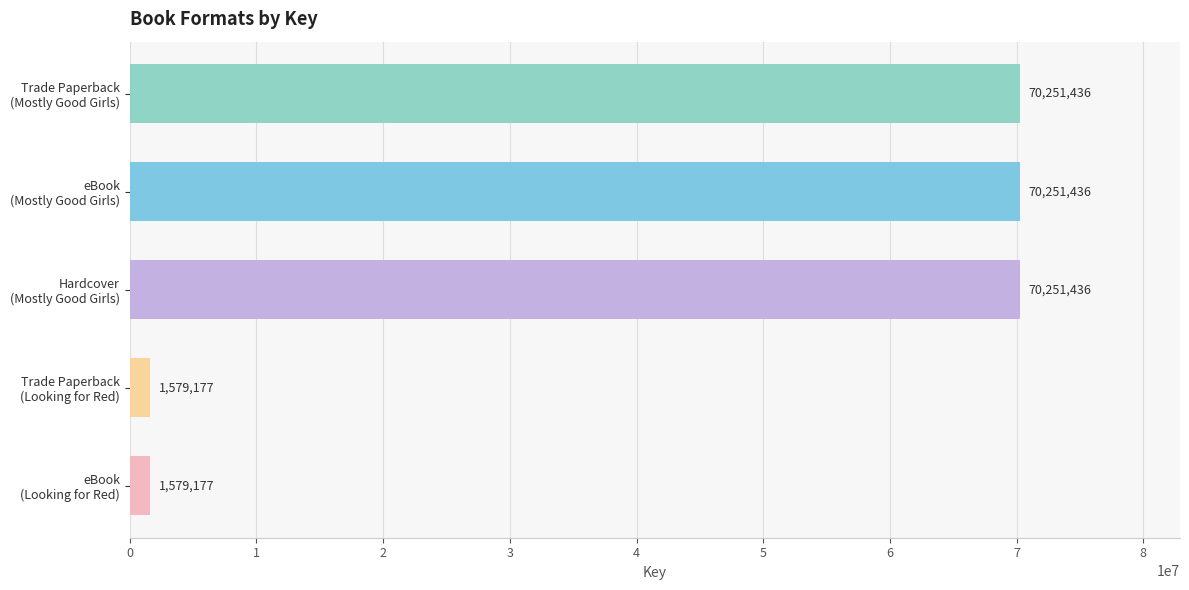

Reading bottom to top, extract all data points from this chart.

1579177	1579177	70251436	70251436	70251436